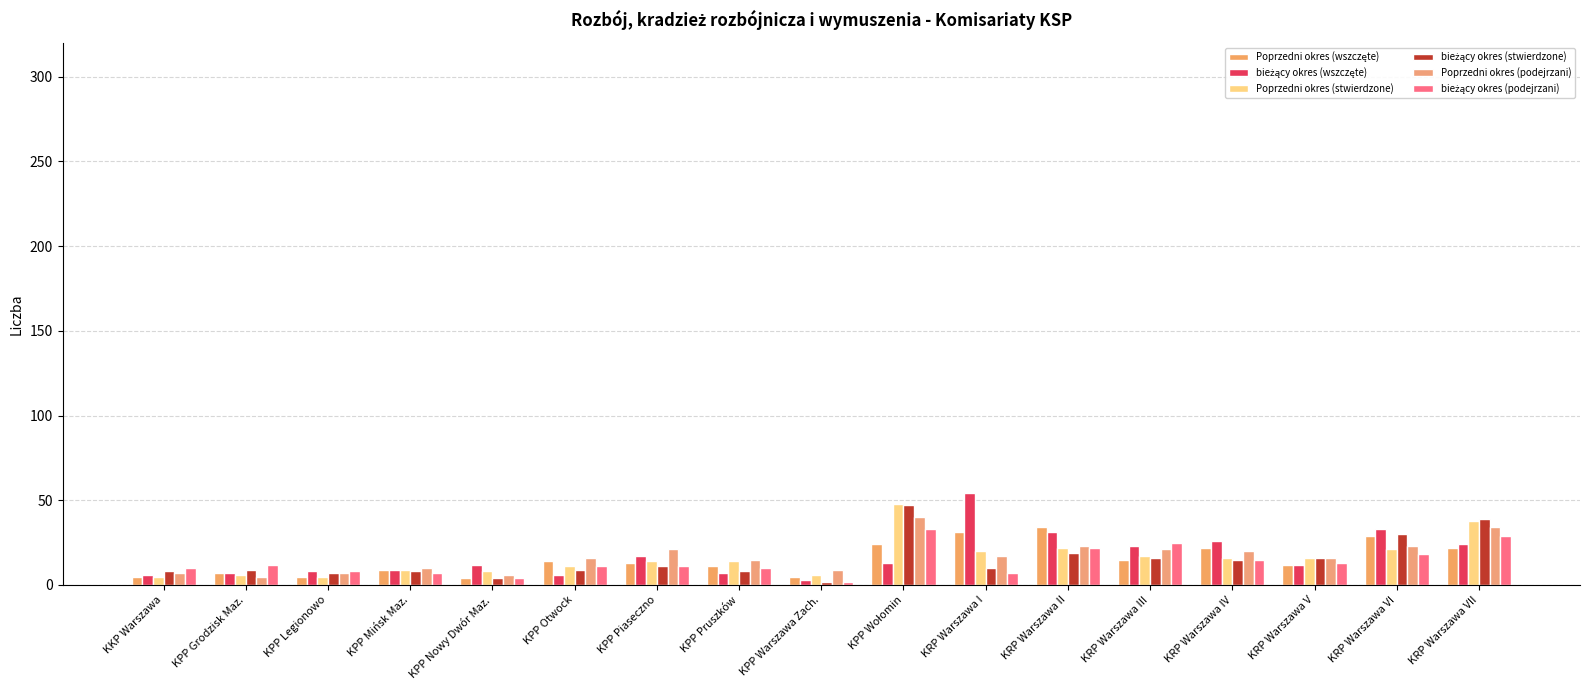

What is the label of the 14th bar from the right?

KPP Mińsk Maz.